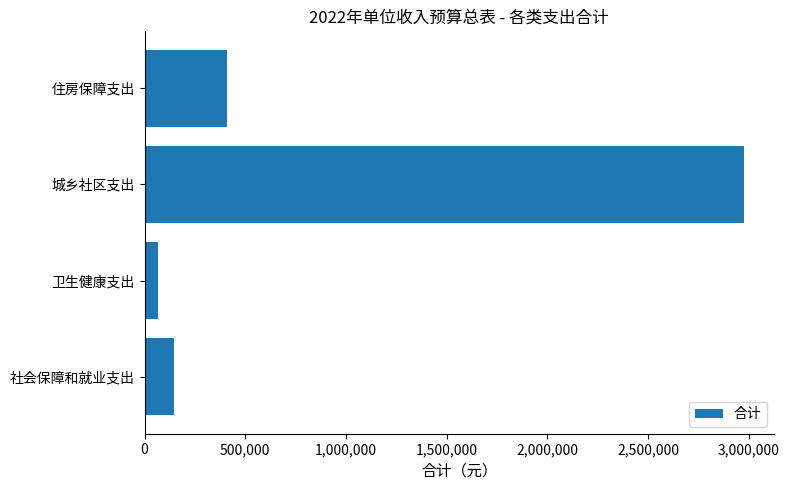

Rank the categories by value from highest to lowest.

城乡社区支出, 住房保障支出, 社会保障和就业支出, 卫生健康支出